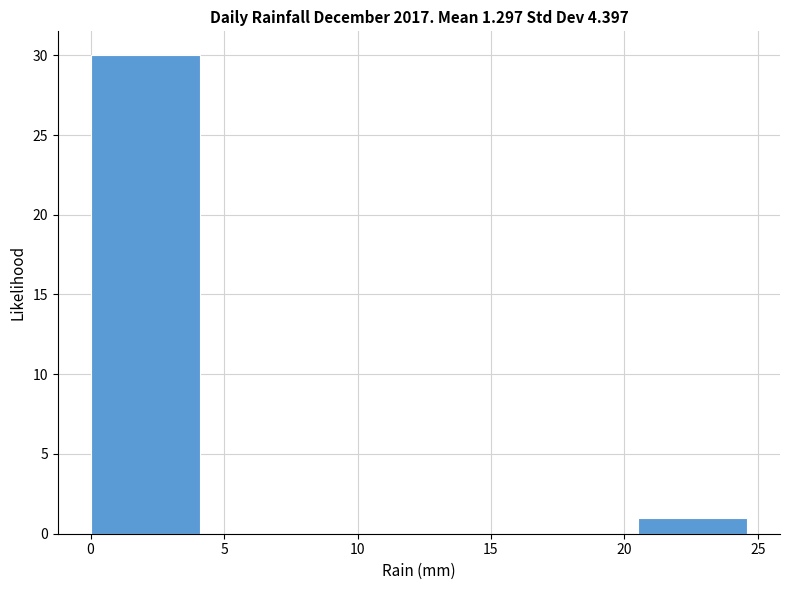

Reading left to right, transcribe this chart: for each bar, give the range it covers on the x-axis and its height. Neither the bar edges nor the heights are printed on the chart, so give them approximately, as read against the axes.

0.0 to 4.1: 30
4.1 to 8.2: 0
8.2 to 12.3: 0
12.3 to 16.4: 0
16.4 to 20.5: 0
20.5 to 24.6: 1